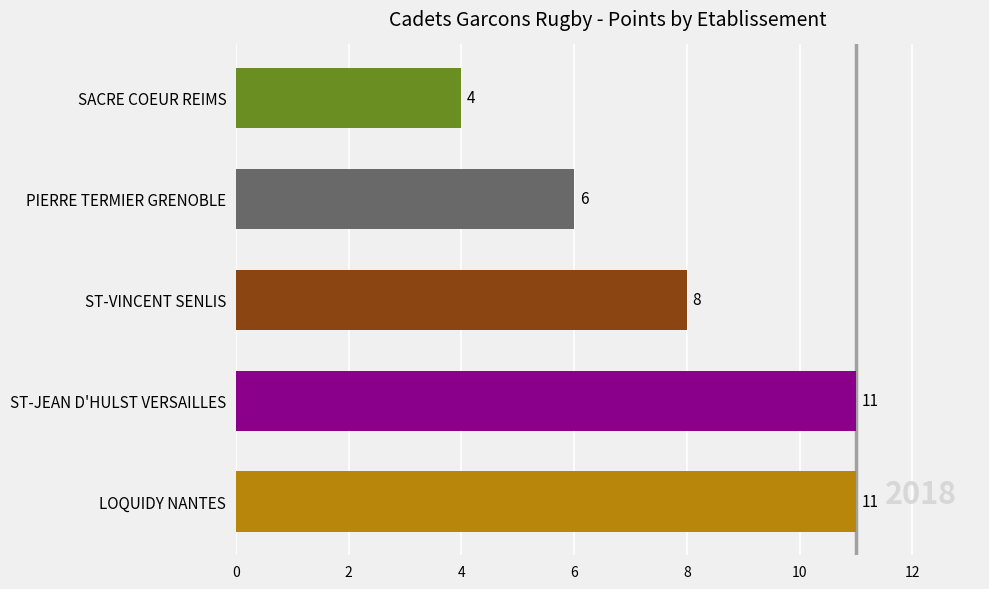

What is the average value?

8